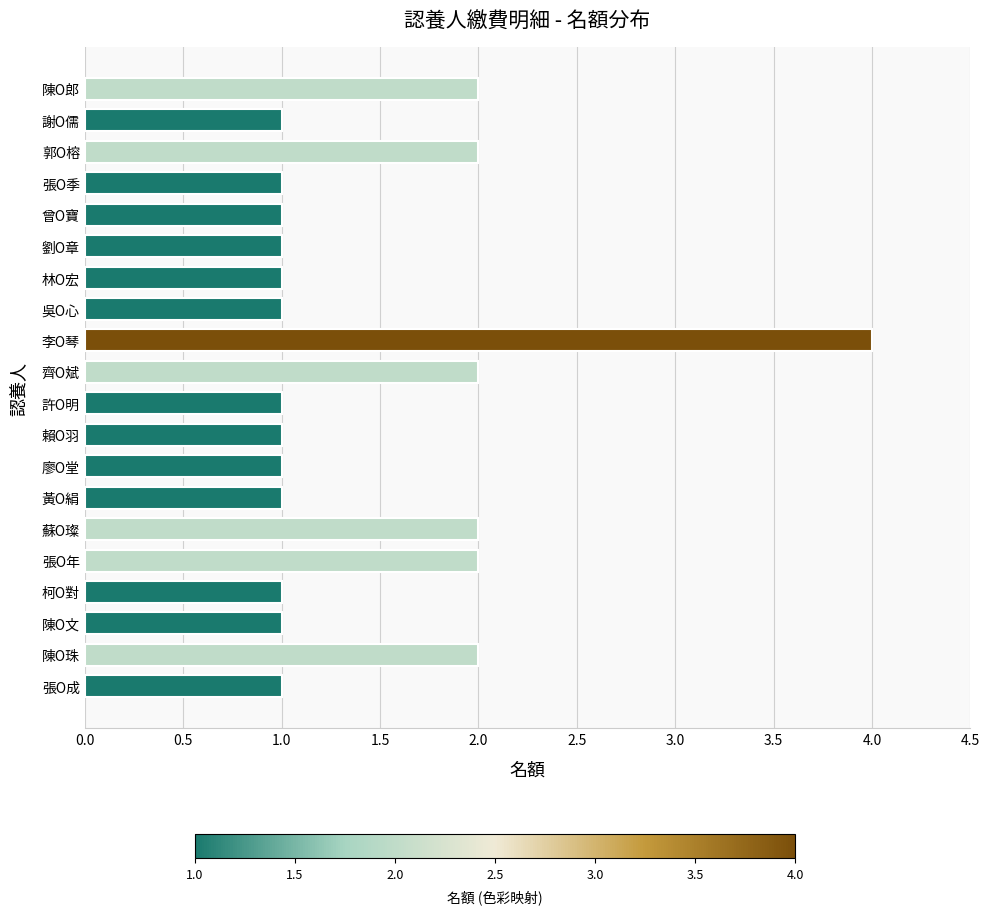

What is the difference between the maximum and minimum values?

3